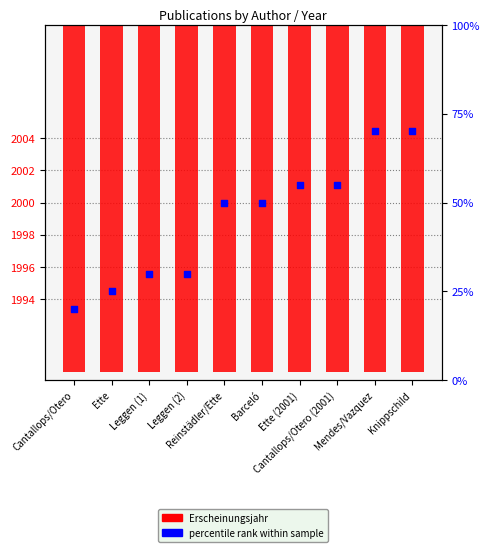

Is the value of percentile rank within sample at Reinstädler/Ette greater than the value of Erscheinungsjahr at Mendes/Vazquez?

No